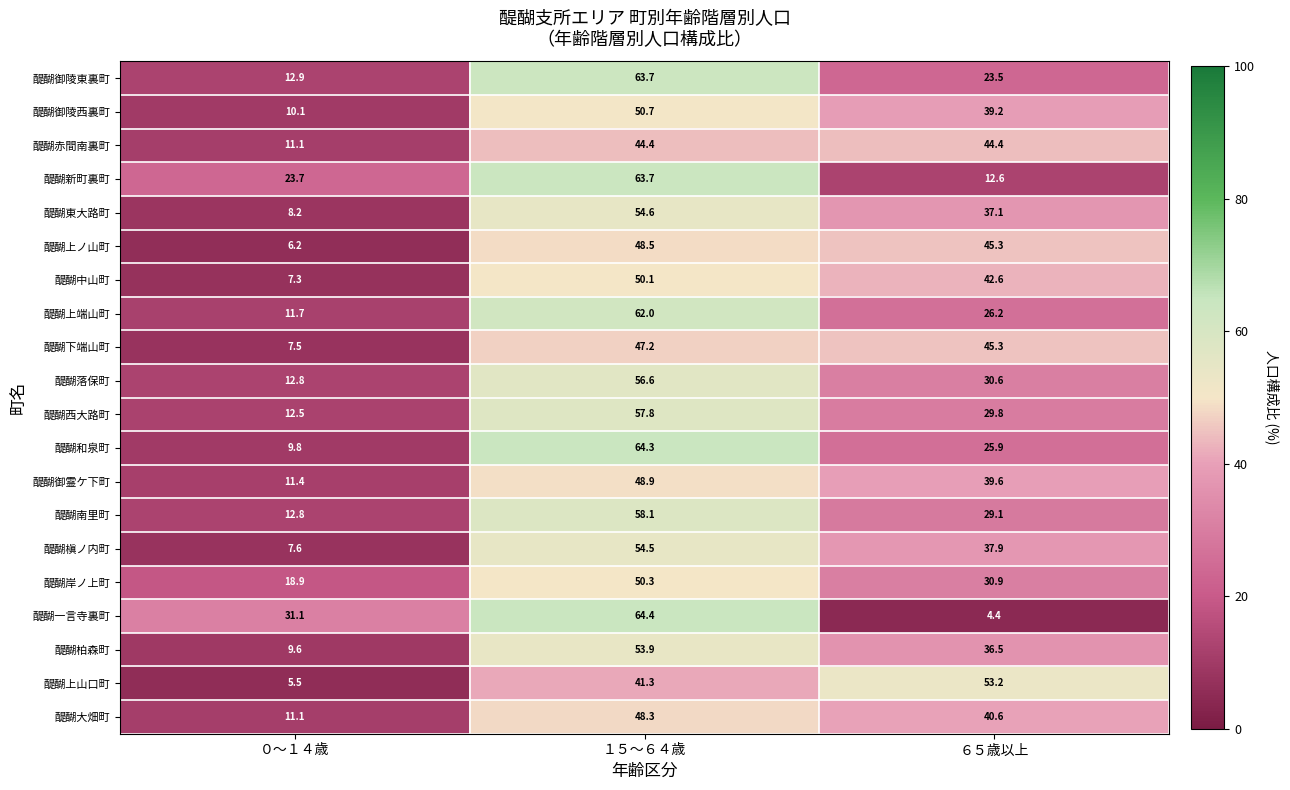

What is the total value across all series at ０～１４歳?

241.8